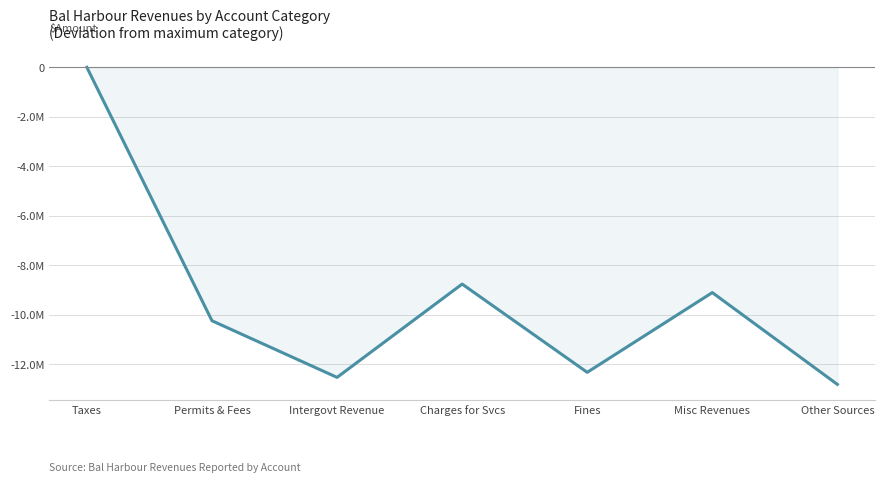

The value at Intergovt Revenue is -19182616. True or false?

False